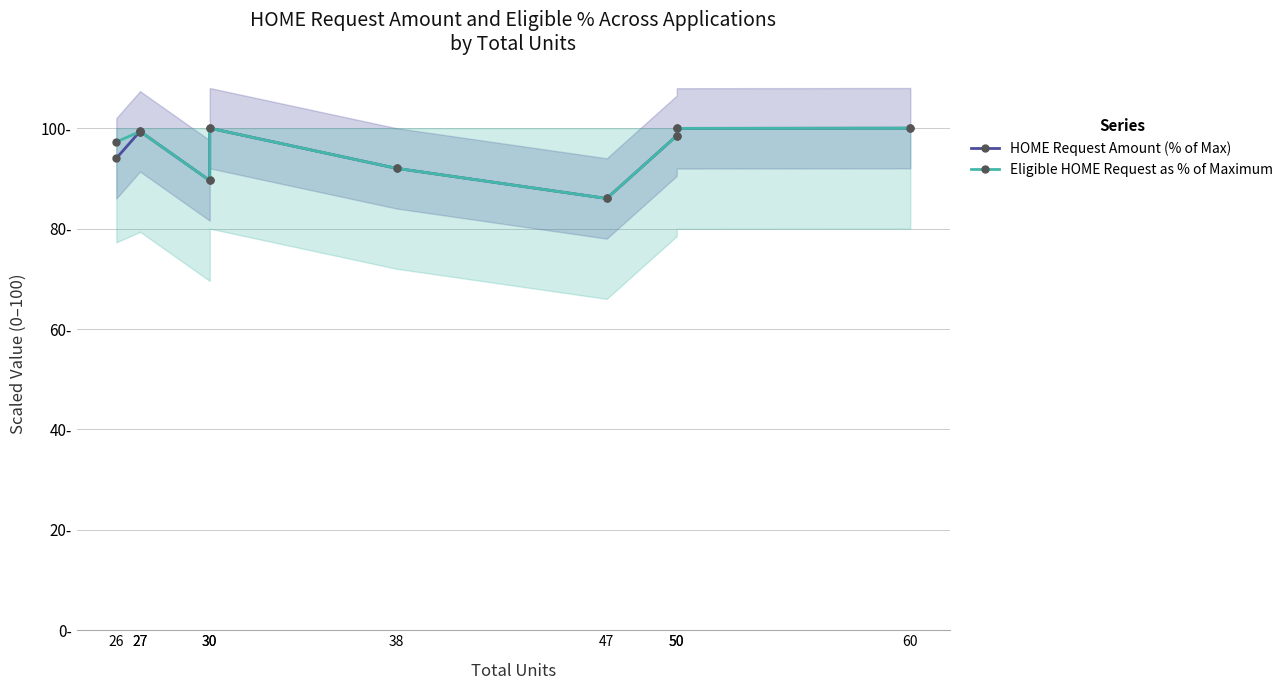

List the labels in order of HOME Request Amount (% of Max) value, largest first.

30, 60, 50, 27, 27, 50, 26, 38, 30, 47